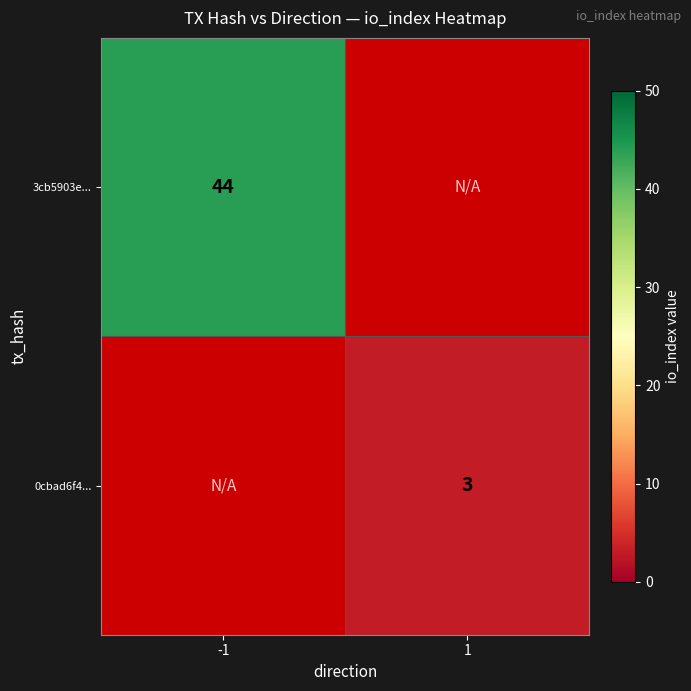

The 3cb5903e... series shows 44 at -1. True or false?

True